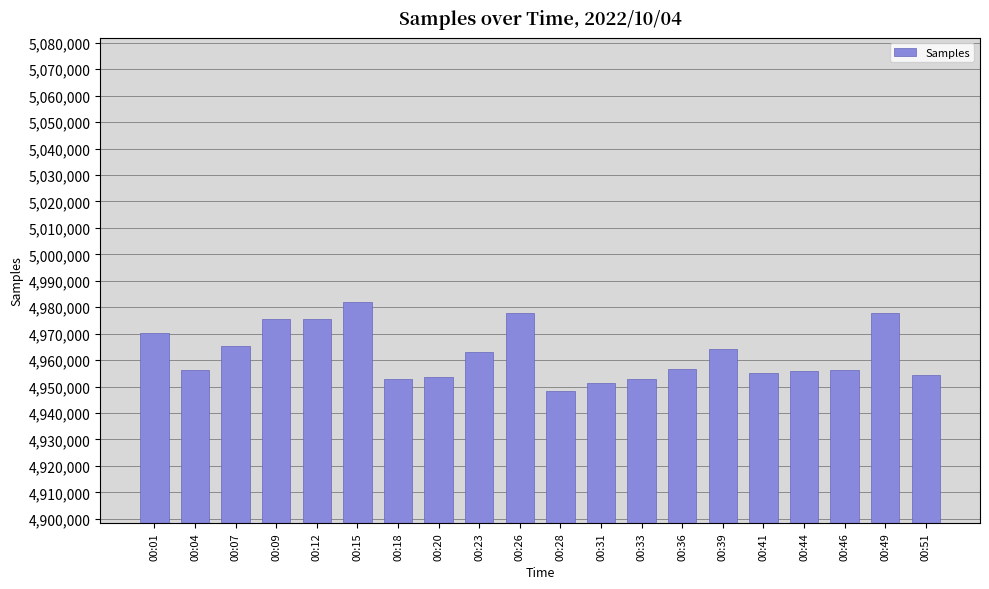

What is the approximate value at 00:28, to the nearest 10?

4948470